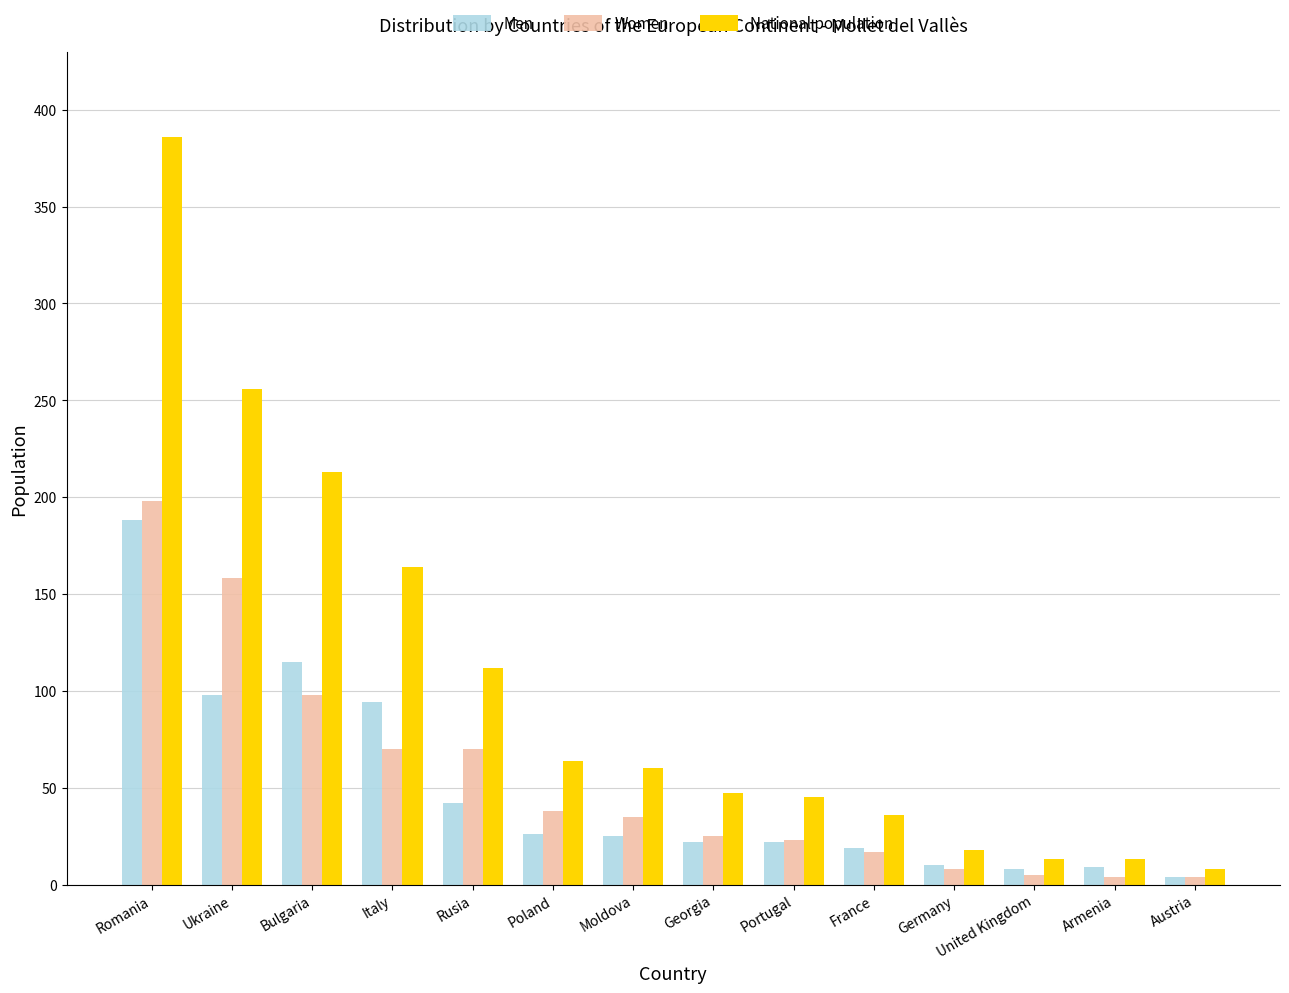

What is the average value of the Women series?

54